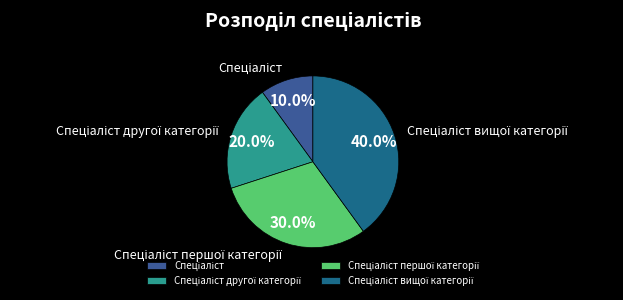

Is there any slice that represents more than half of the pie?

No